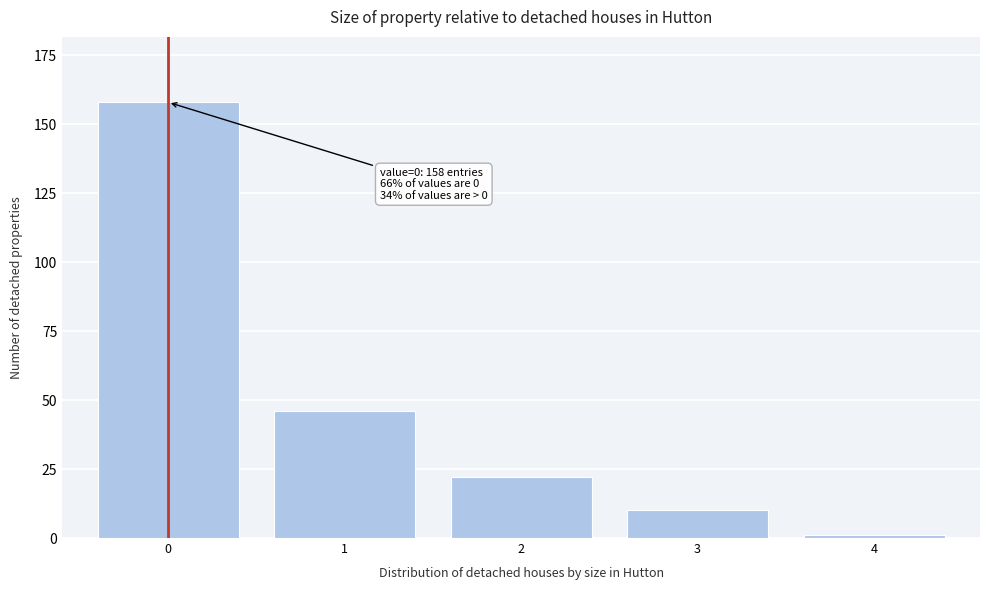

Reading right to left, what are all the values shown in this chart?

1	10	22	46	158